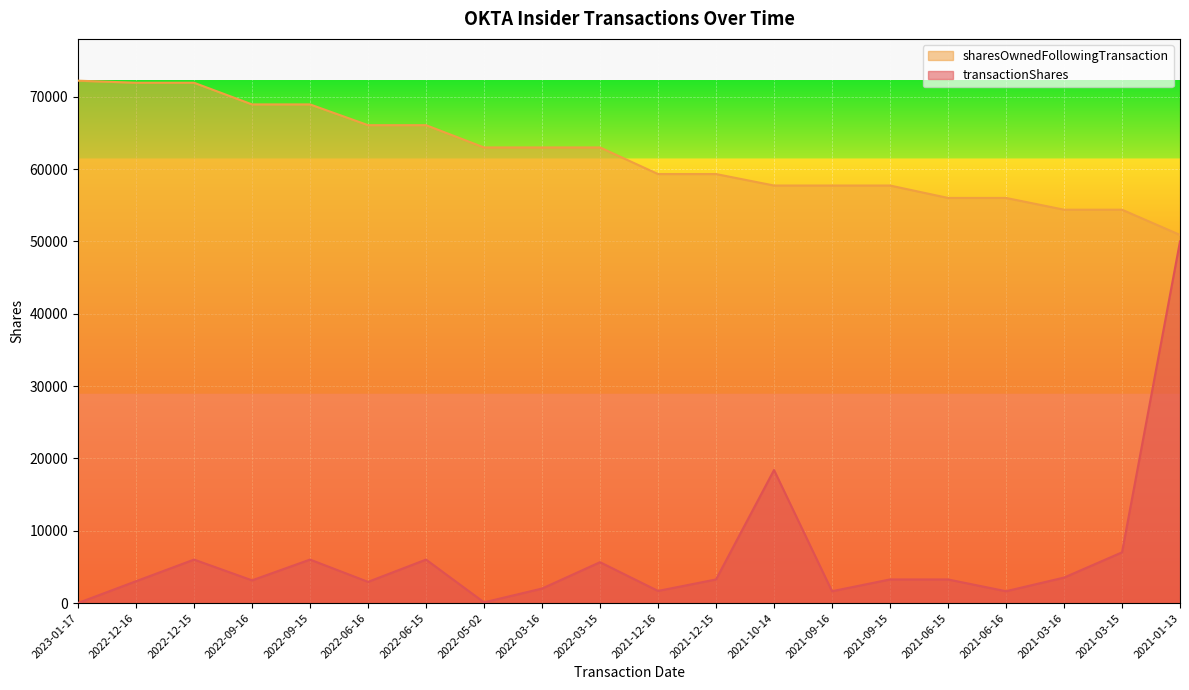

True or false: sharesOwnedFollowingTransaction has a value of 11572 at 2021-01-13.

False